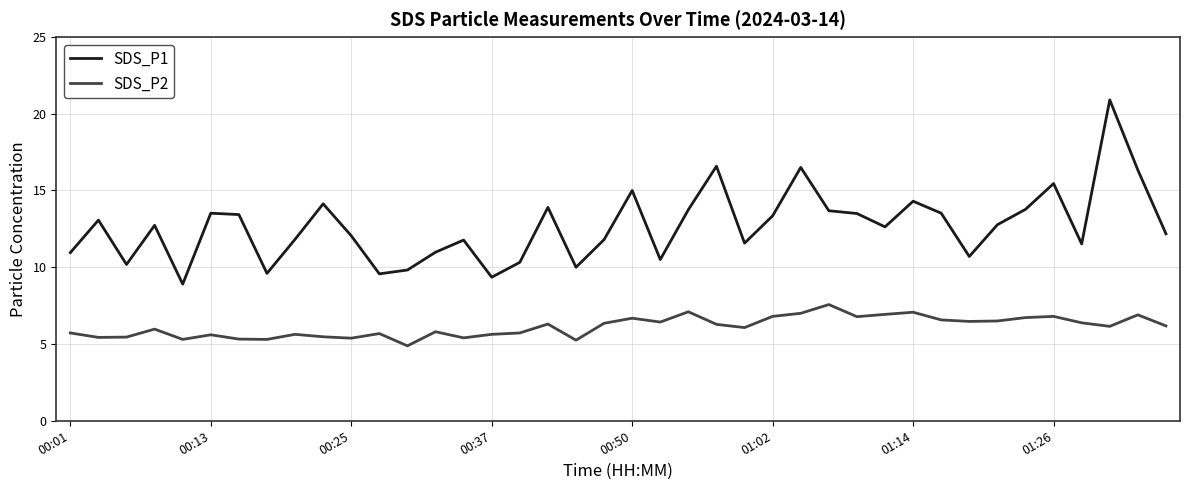

Which series has the largest range (max minus min)?

SDS_P1